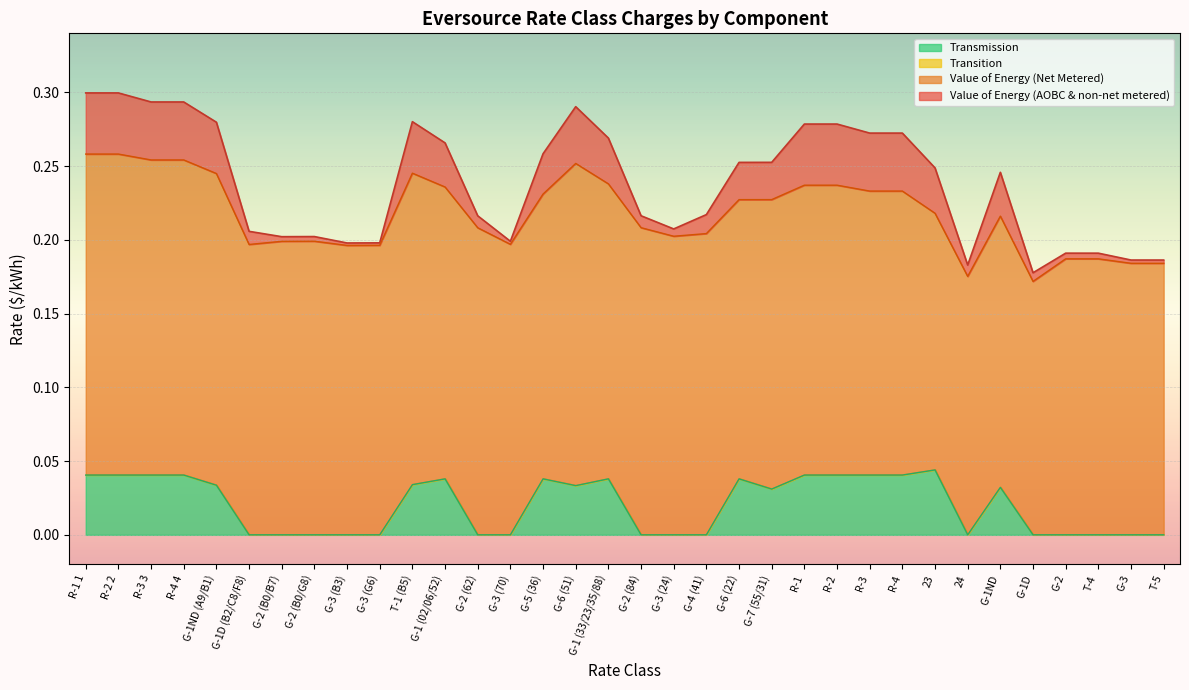

In Value of Energy (Net Metered), how many points are higher than both neighbors (excluding endpoints)?

5